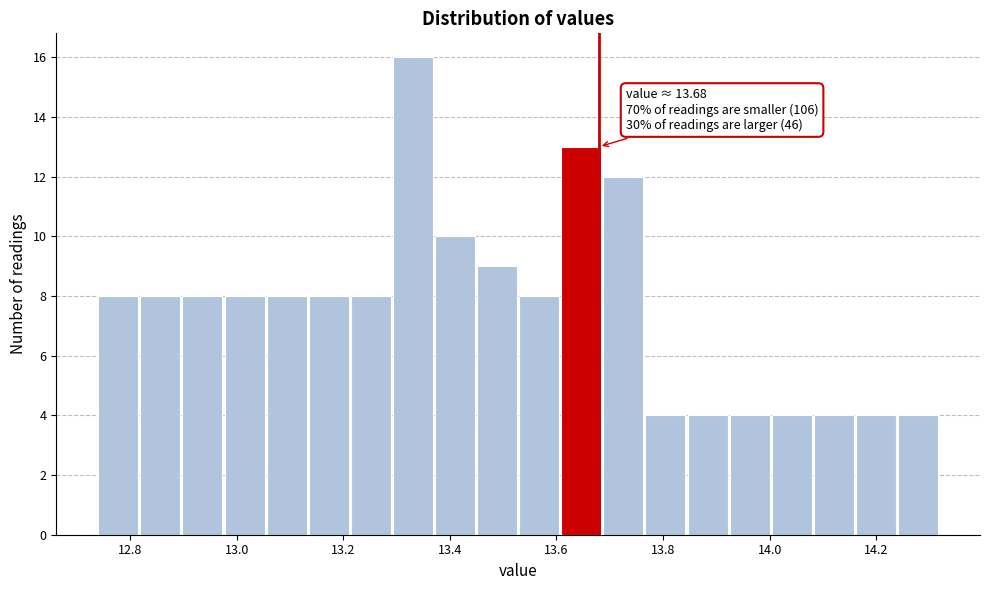

Around what value on the x-axis is the tallest bar? Give the approximate position of its centre, as read against the axis.

13.34